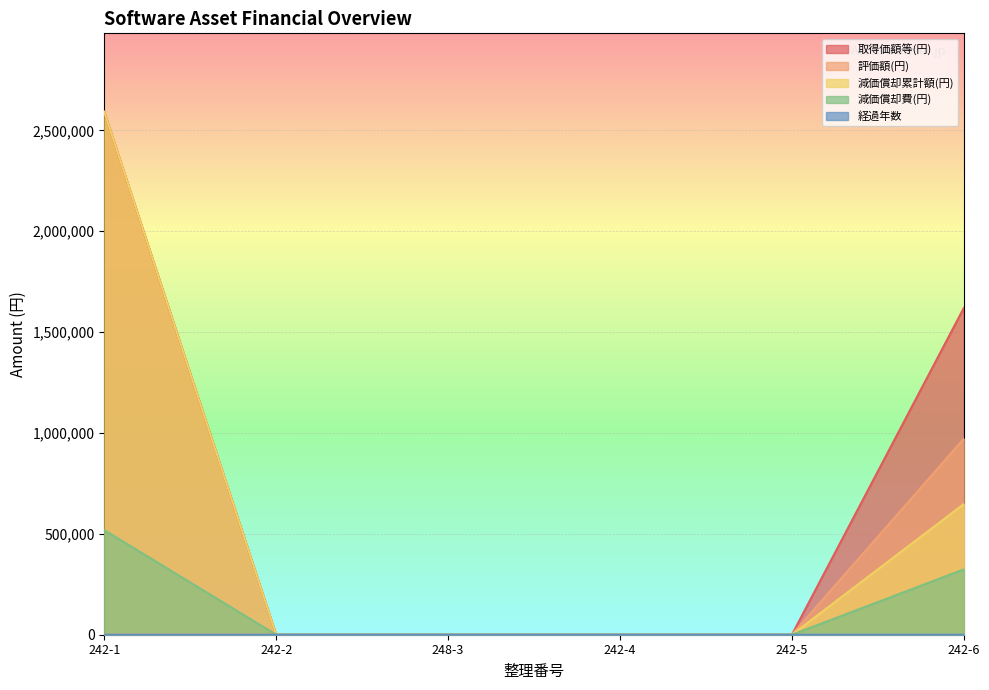

The value of 評価額(円) at 242-5 is 1. True or false?

False